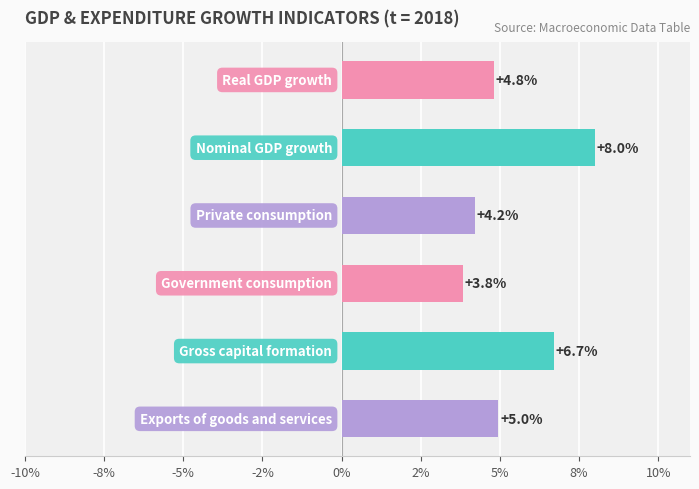

Are the bars horizontal?

Yes